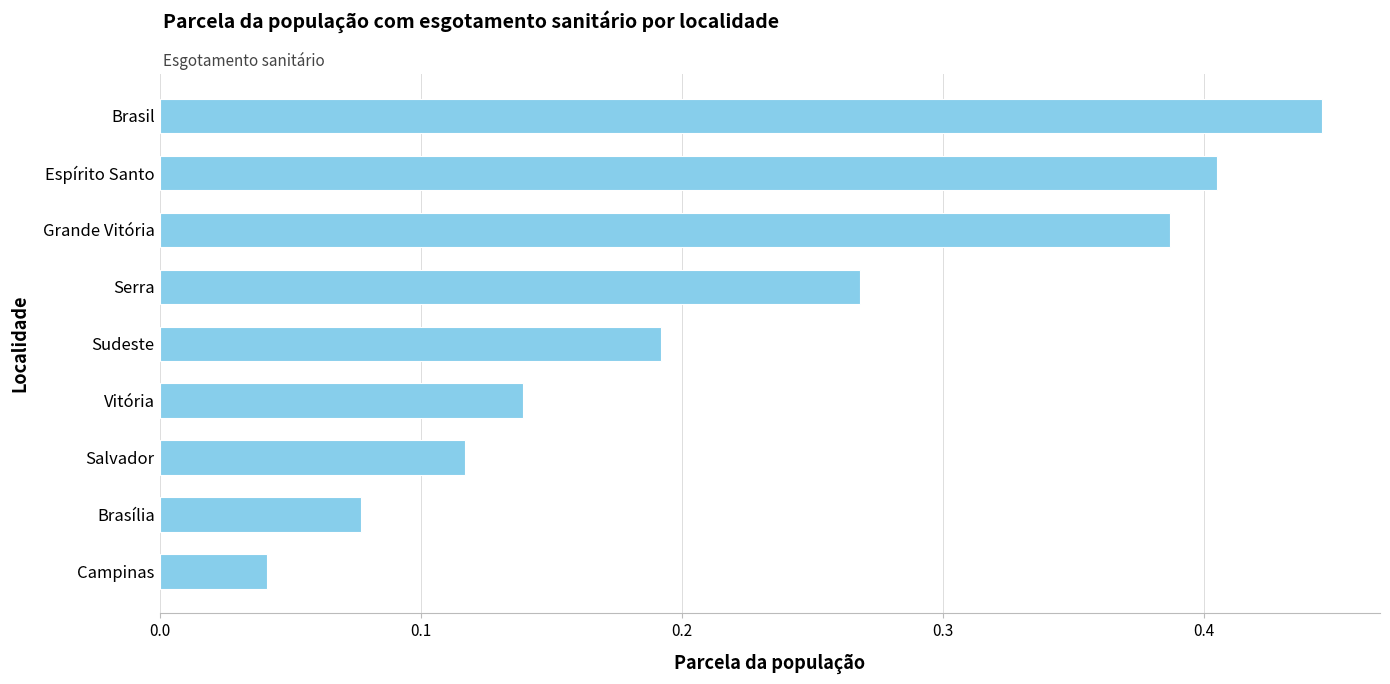

The value at Espírito Santo is 0.3. True or false?

False